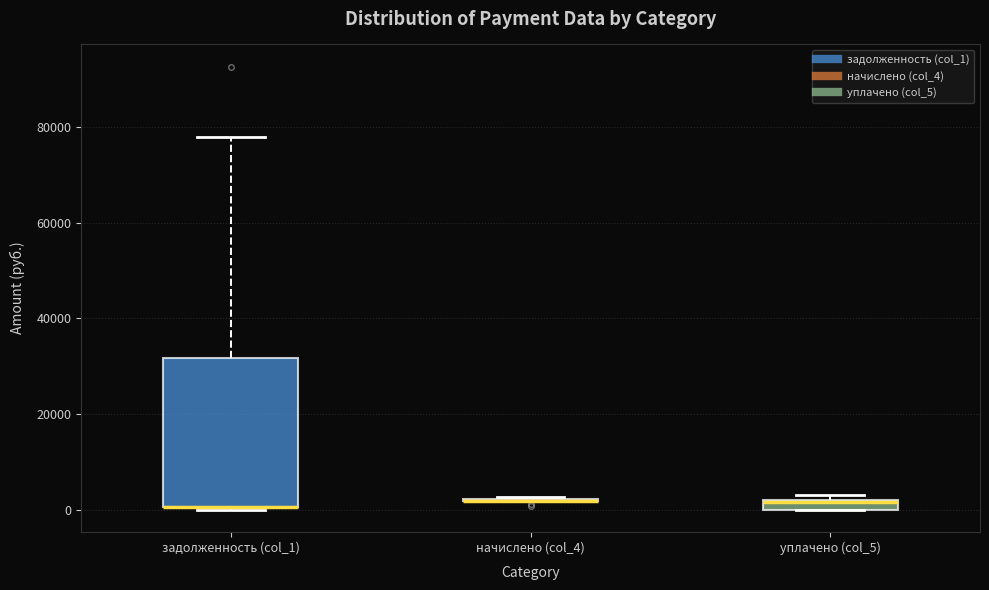

Where does the upper whisker of the box for задолженность (col_1) end on the y-axis? The values are not printed on the chart, so give them approximately, as read against the axis.

78000